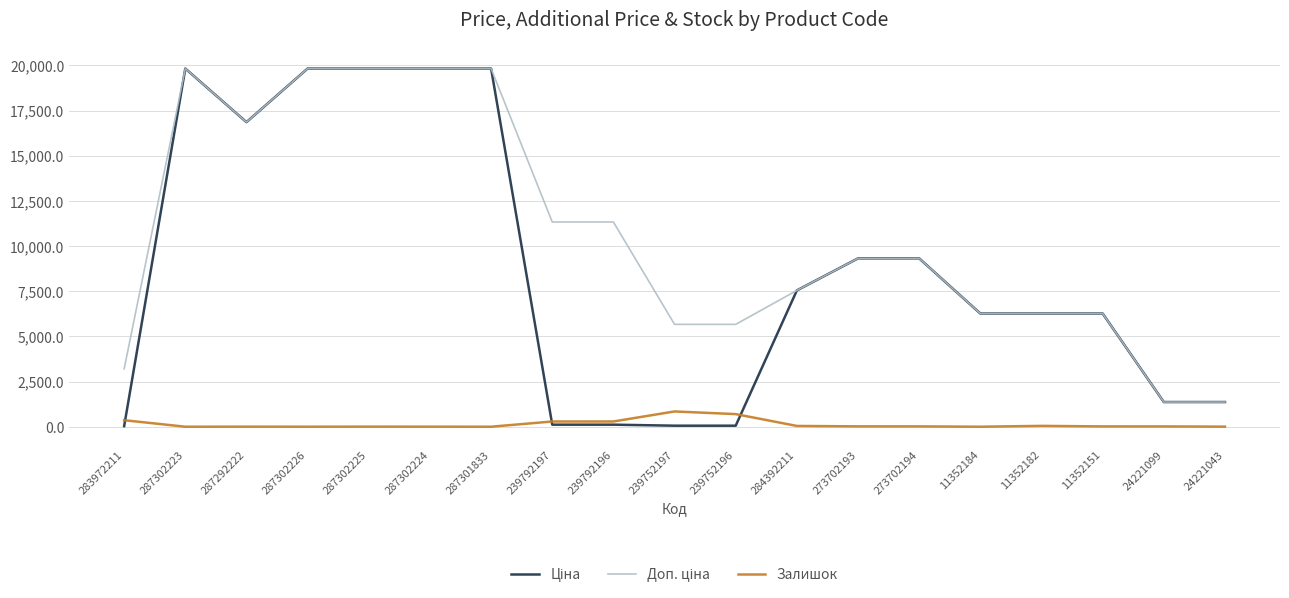

True or false: Залишок has a value of 0.0 at 11352184.

True